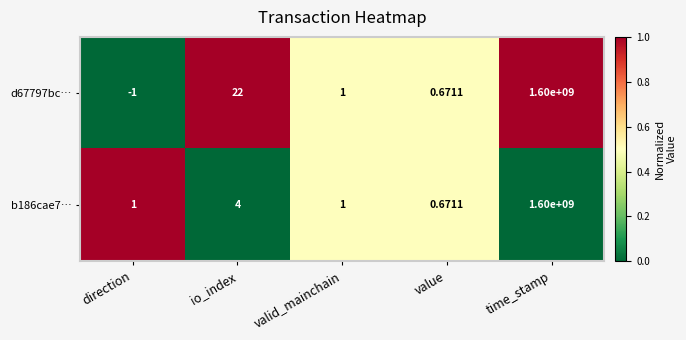

At which category is the sum across all series the highest?

time_stamp